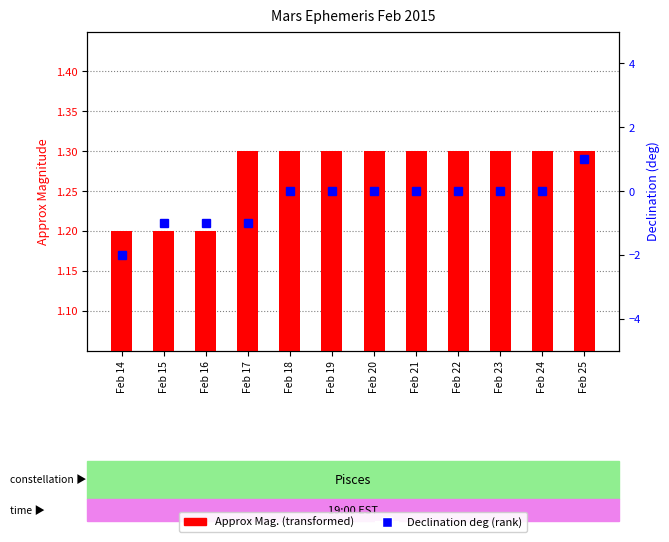

At which category is the sum across all series the highest?

Feb 25